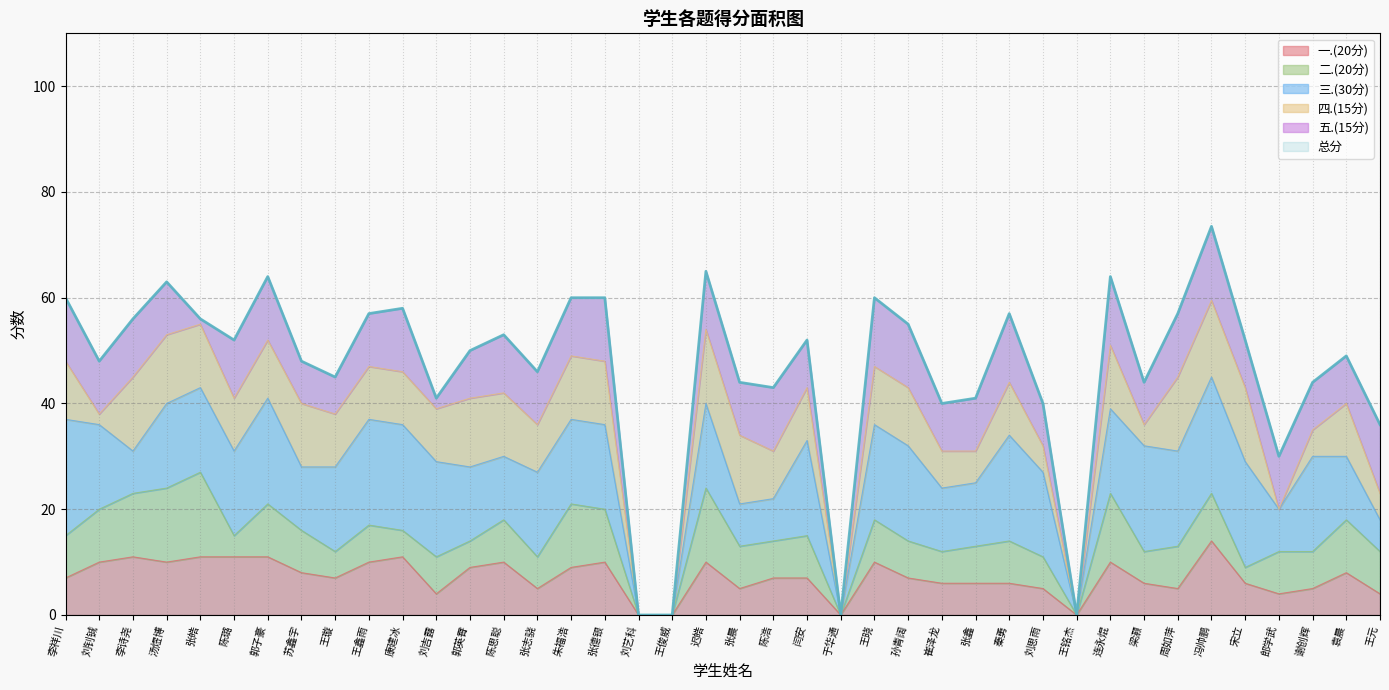

How many data points in 二.(20分) are less than 8?

19